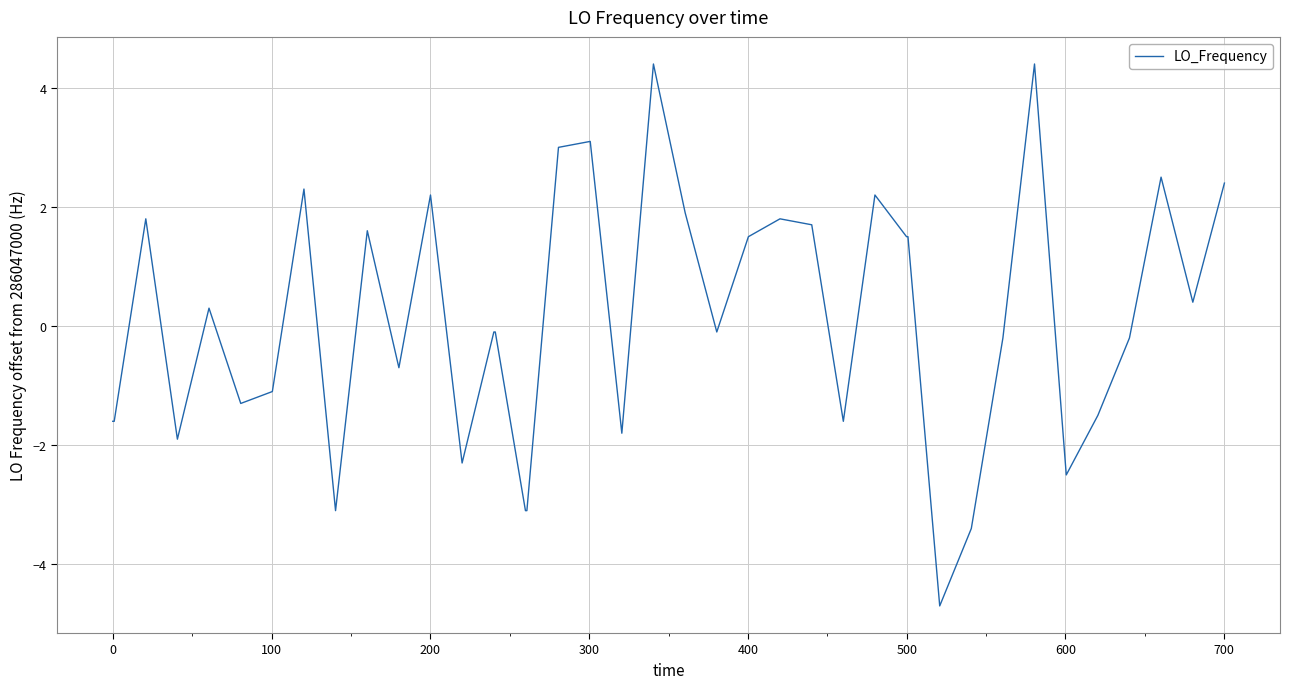

What is the smallest value displayed?

-4.7